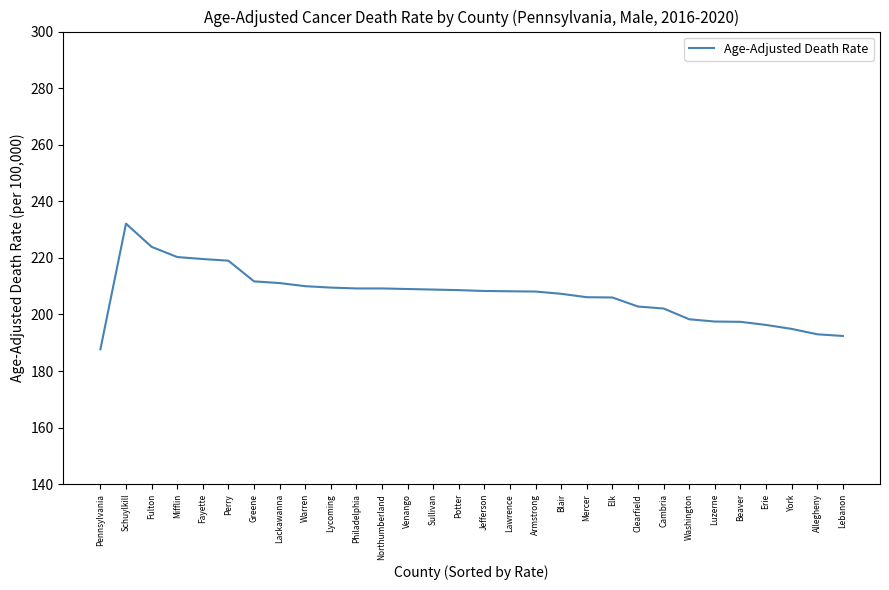

What is the minimum value shown in the chart?

187.7